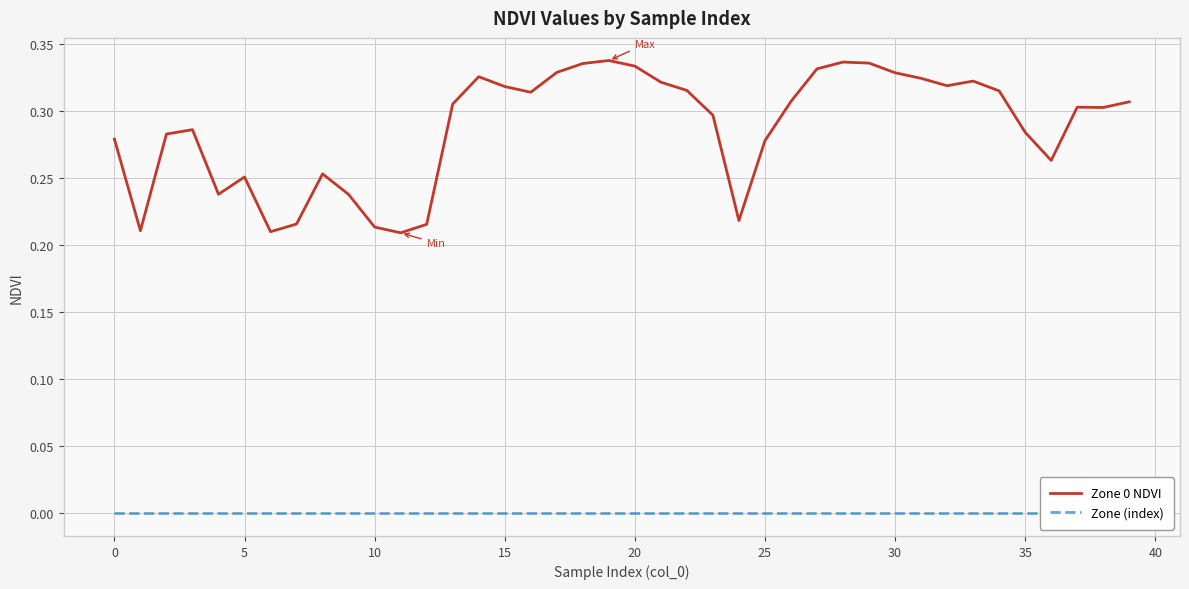

Does the chart display data point markers on the line(s)?

No